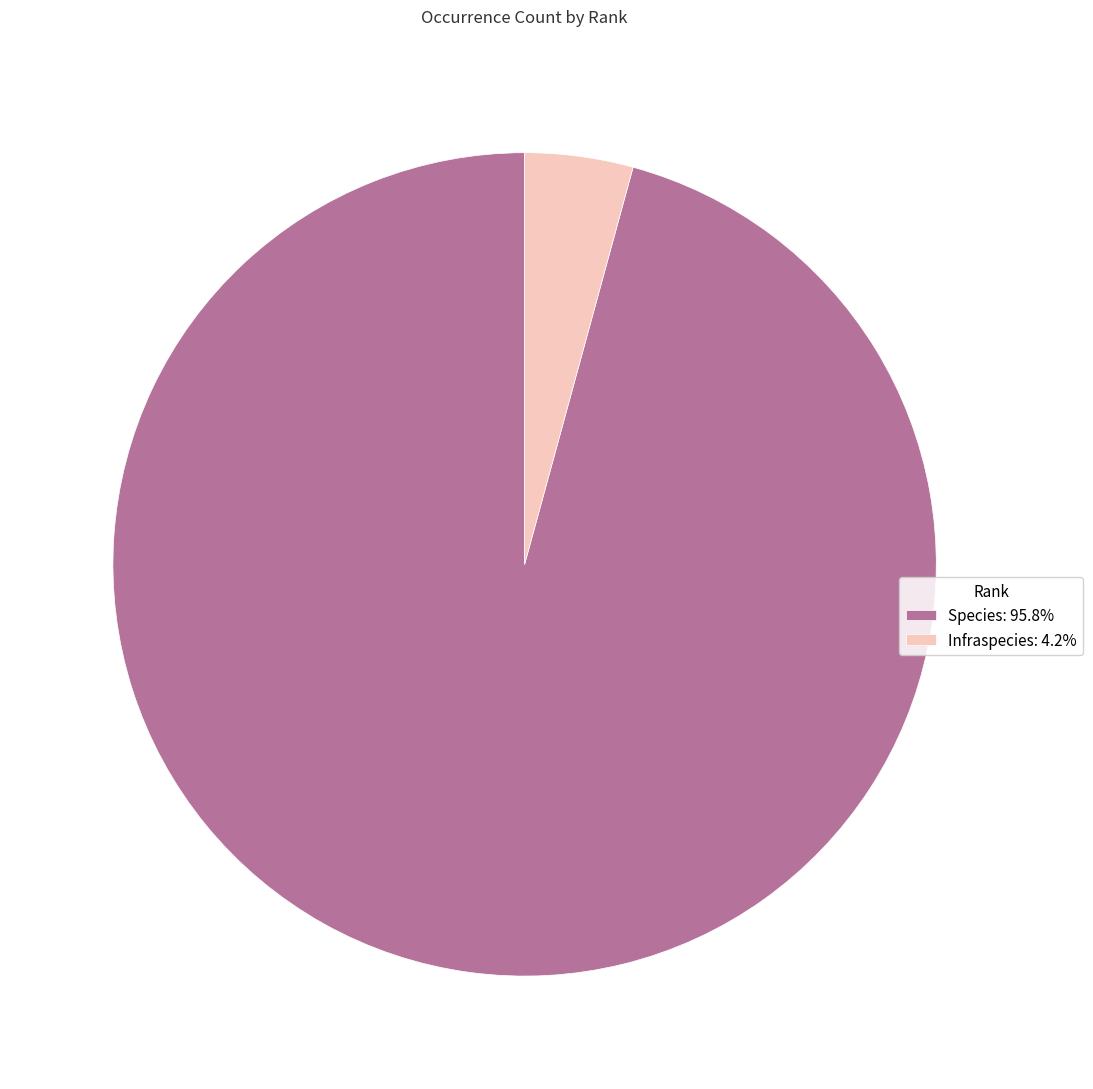

Do Infraspecies and Species together represent more than half of the pie?

Yes